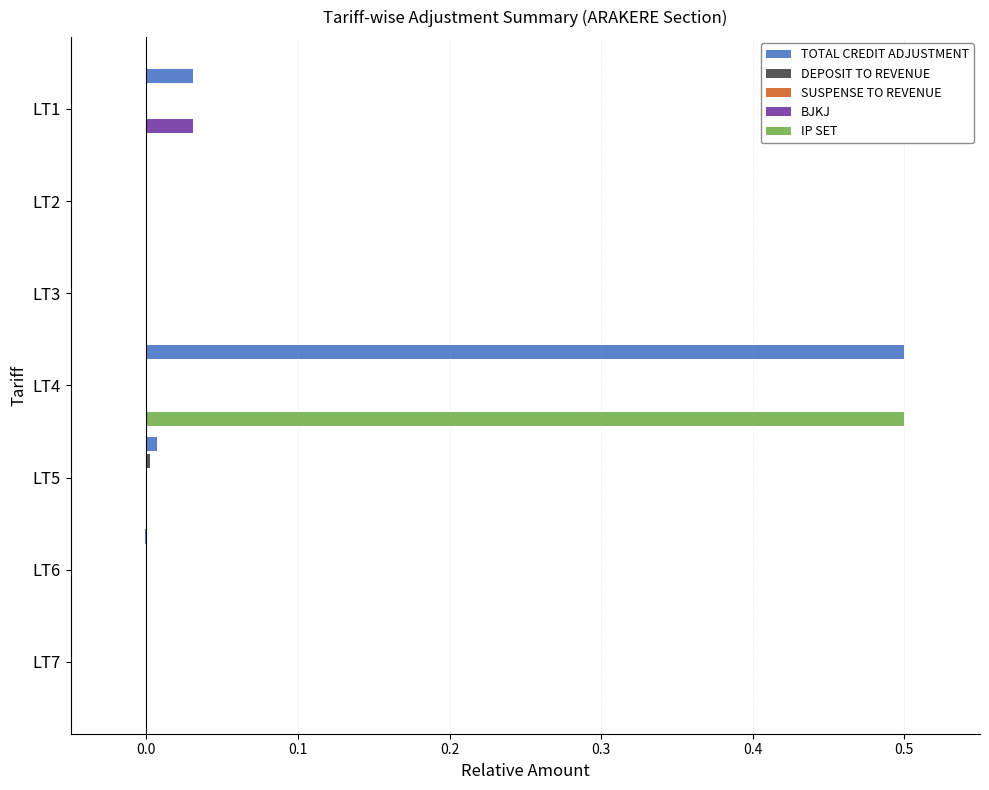

Which series has the largest total across all categories?

TOTAL CREDIT ADJUSTMENT